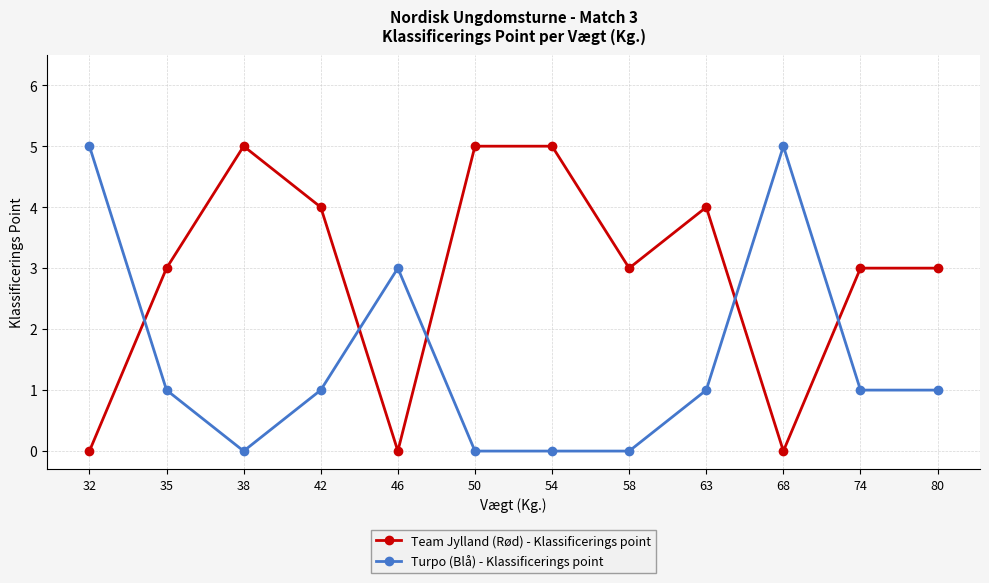

Where do Team Jylland (Rød) - Klassificerings point and Turpo (Blå) - Klassificerings point first cross each other?

32 and 35